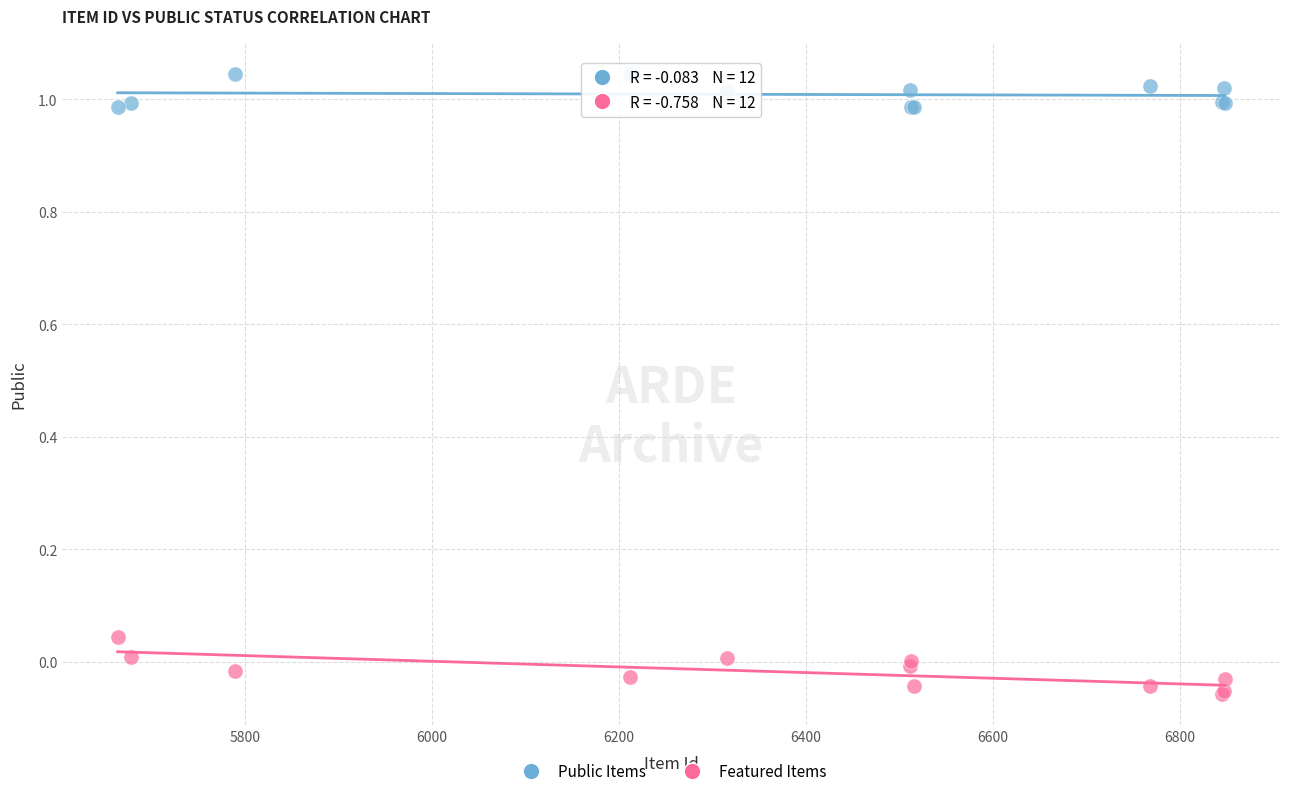

Which series reaches the minimum Y coordinate?

Featured Items